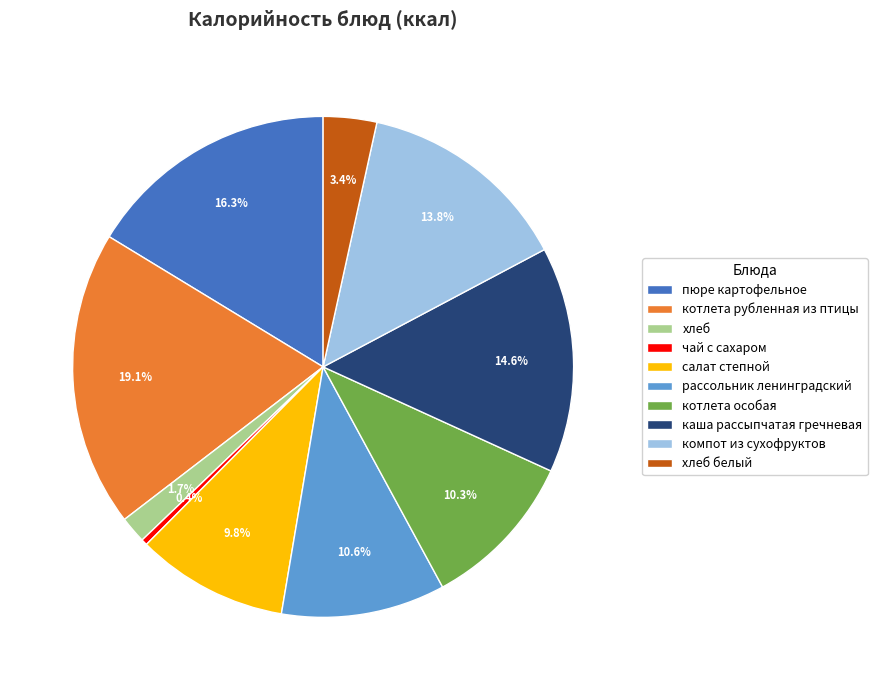

How many segments does this pie chart have?

10